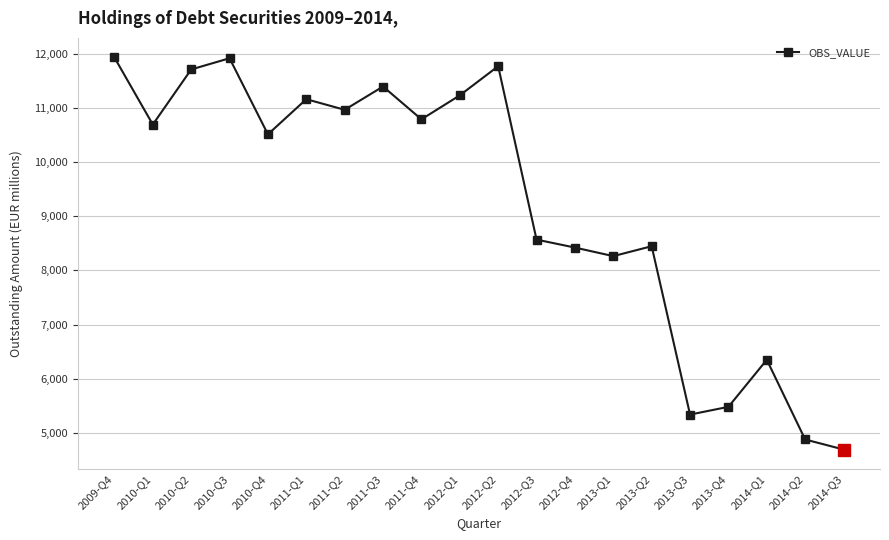

What is the label of the 19th point from the left?

2014-Q2